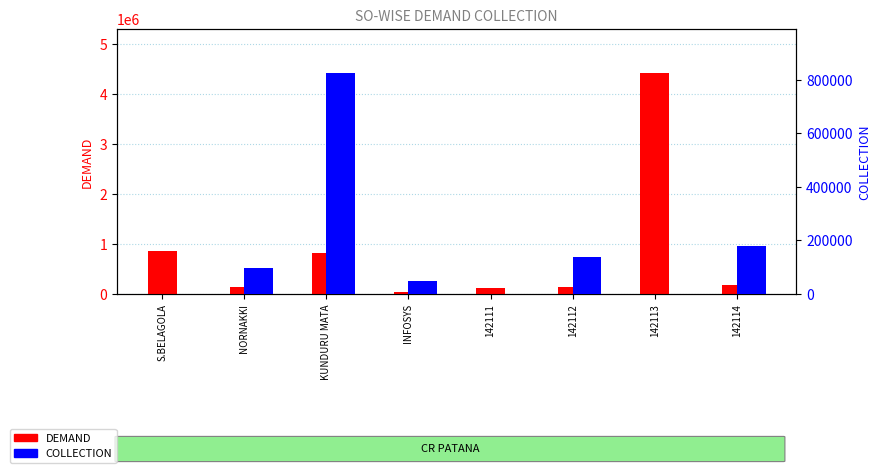

How many positive values does the COLLECTION series have?

5